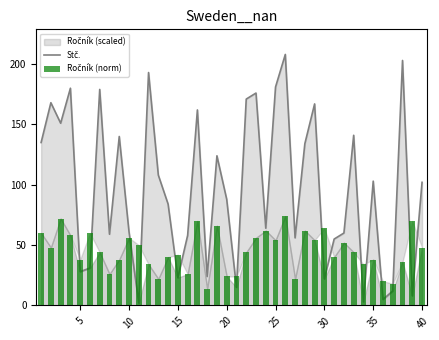

What is the difference between the maximum and minimum values in the Ročník (norm) series?

60